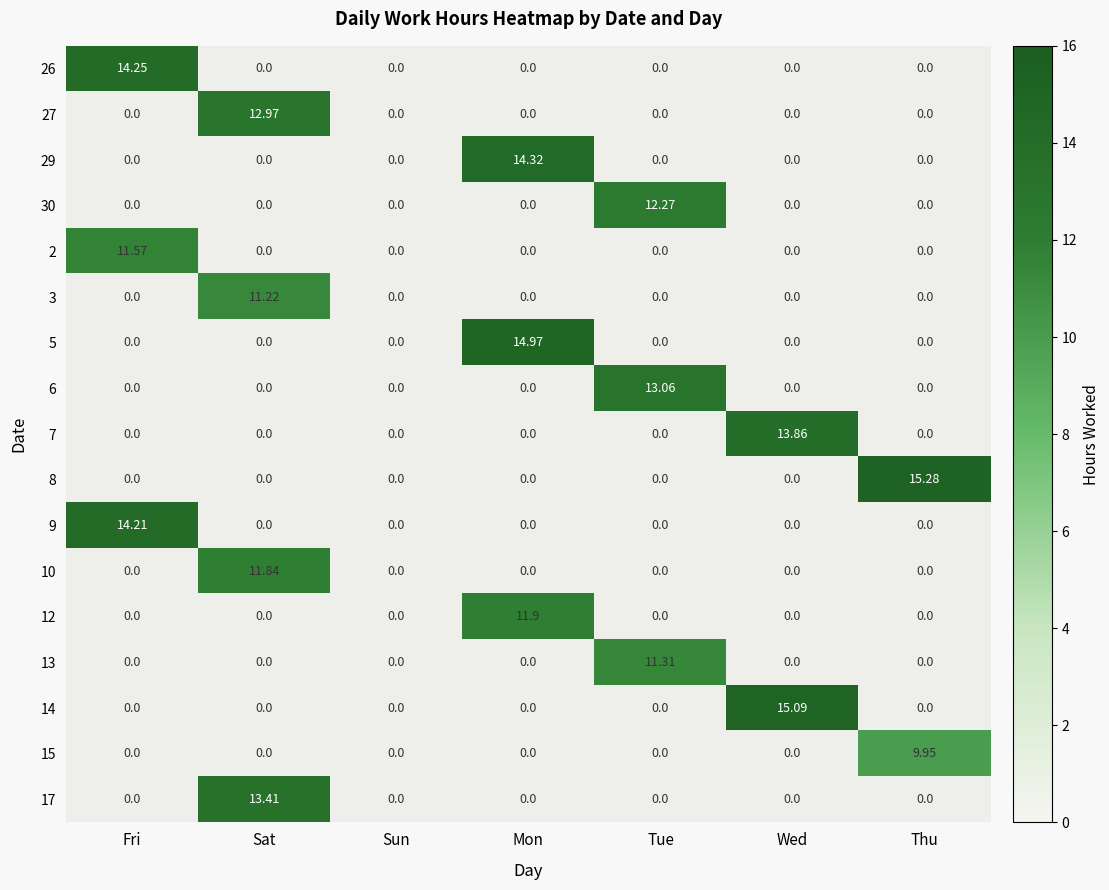

What is the maximum value shown in the chart?

15.3